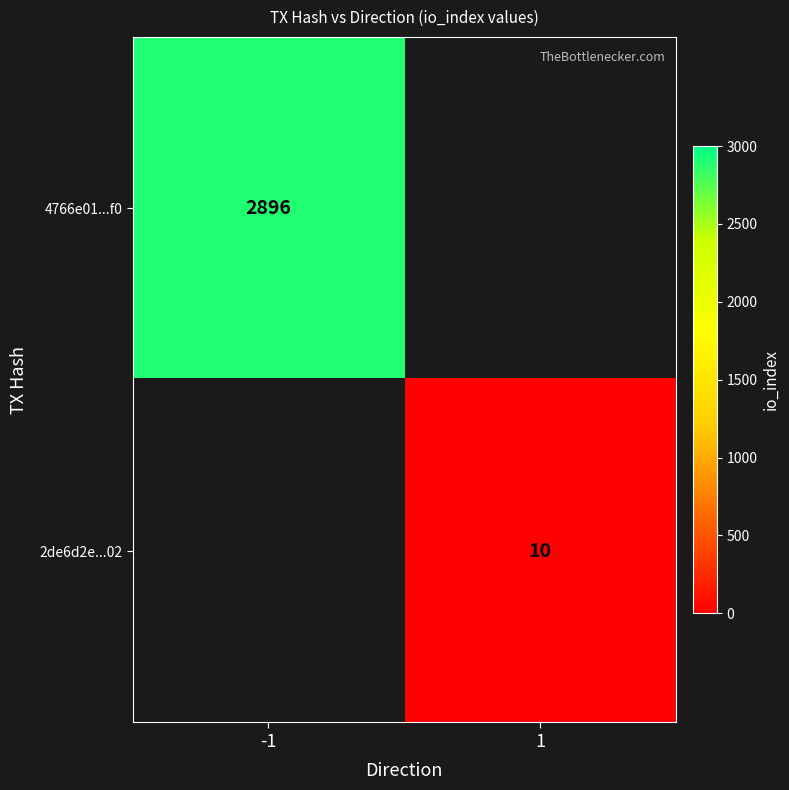

The value of 2de6d2e...02 at 1 is 2. True or false?

False